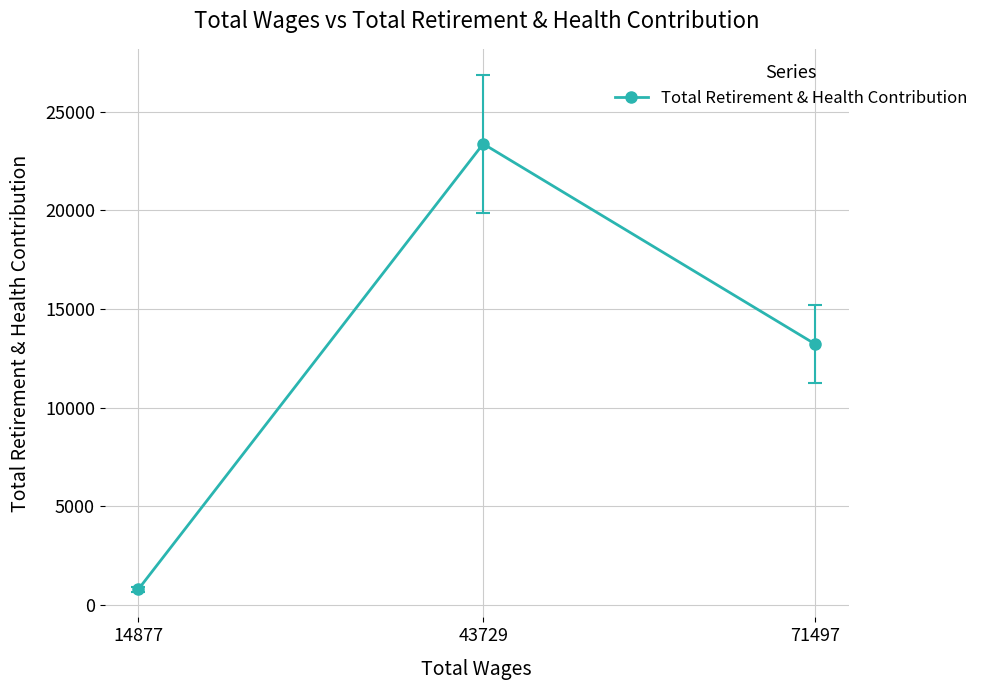

How many data points does each series have?

3